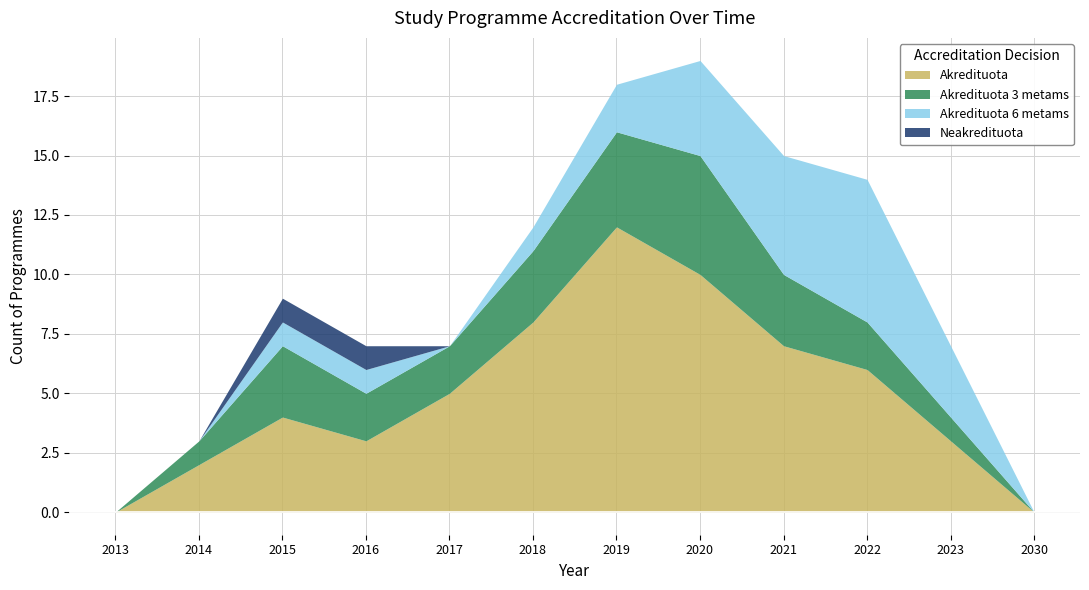

Which label corresponds to the largest value in the chart?

2019